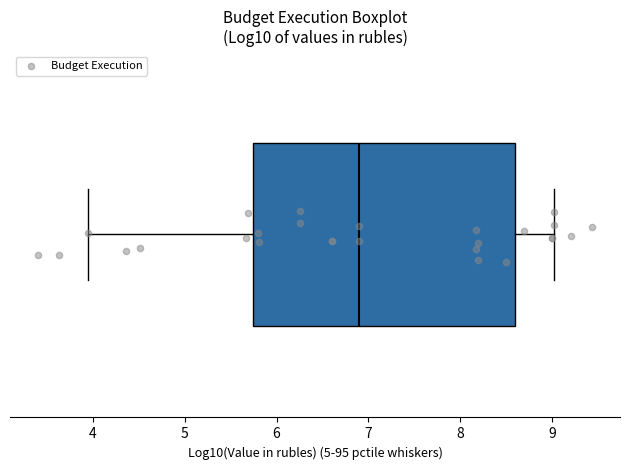

Read this box plot against the x-axis: the position of the median line, the range covered by the box, and the ends of both whiskers. The values are not printed on the chart, so give them approximately, as read against the axis.

median 6.9, box 5.7 to 8.6, whiskers 3.9 to 9.0